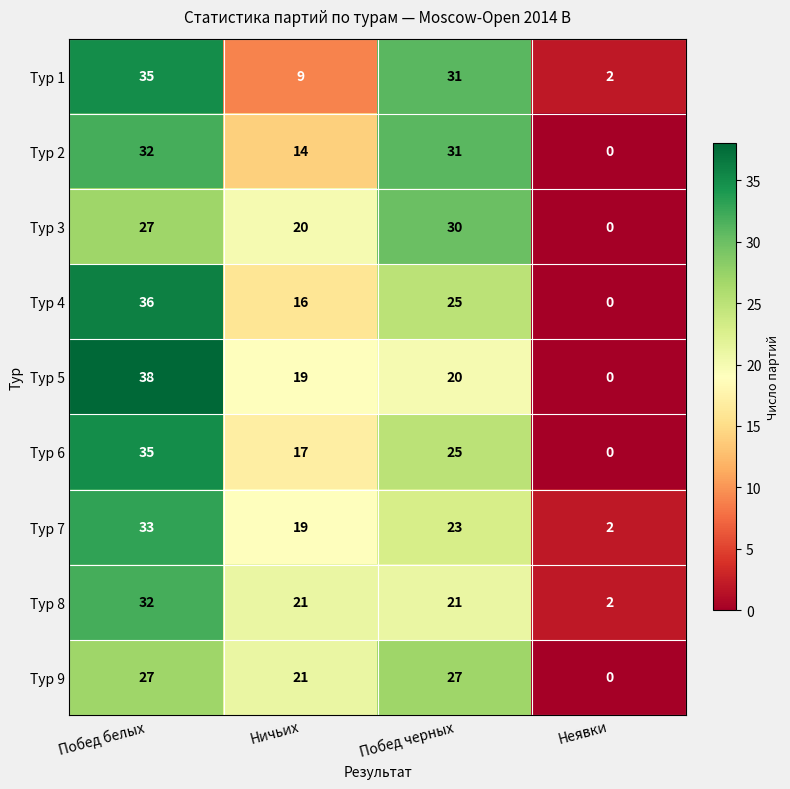

Count the Тур 7 values in the range 19 to 33.

3